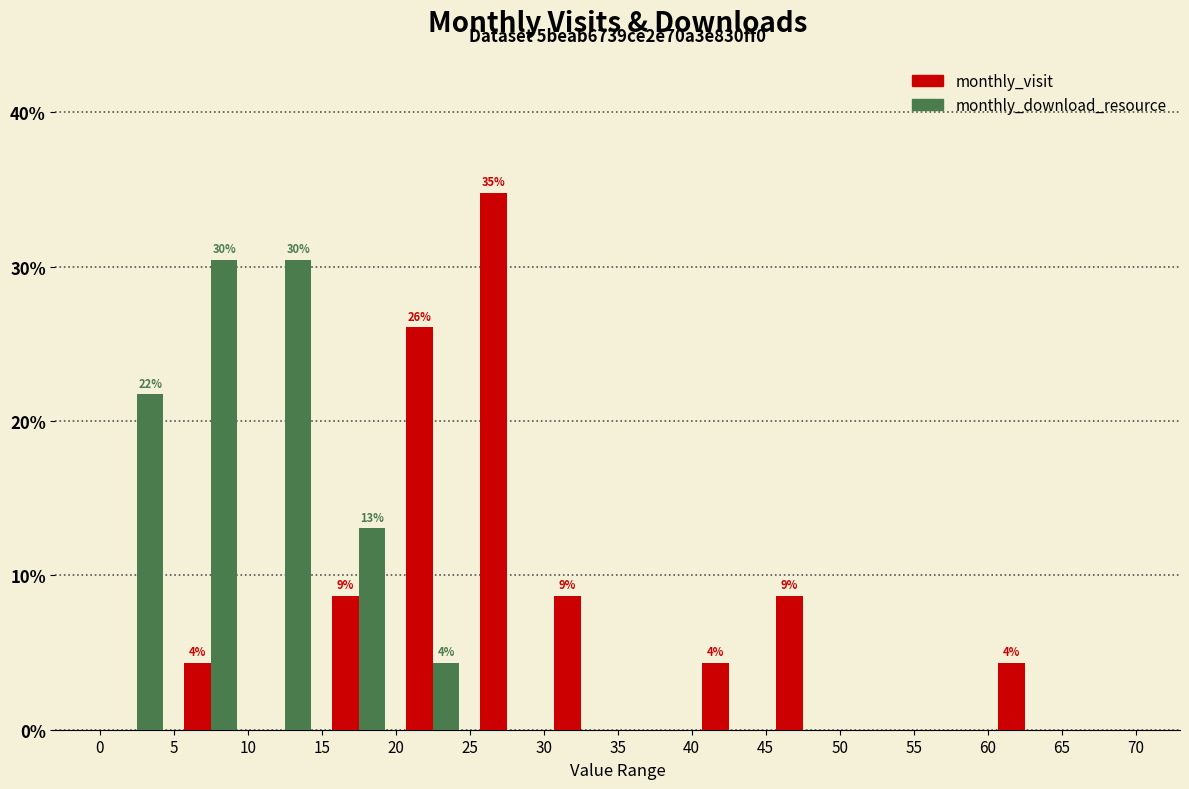

In the monthly_visit series, which range on the x-axis has the tallest bar?

25 to 30